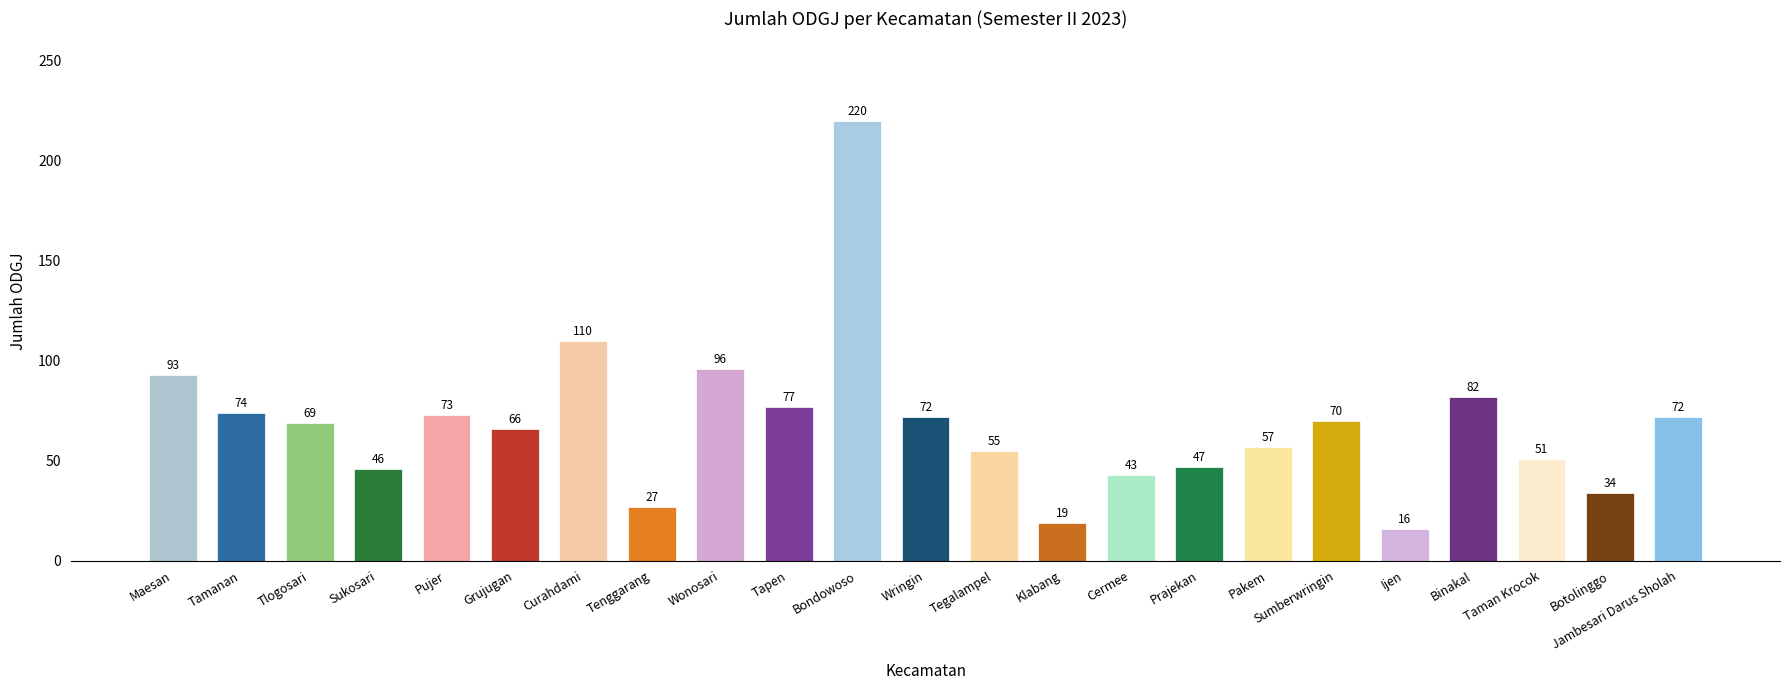

Are the bars grouped side by side (vs. stacked)?

No